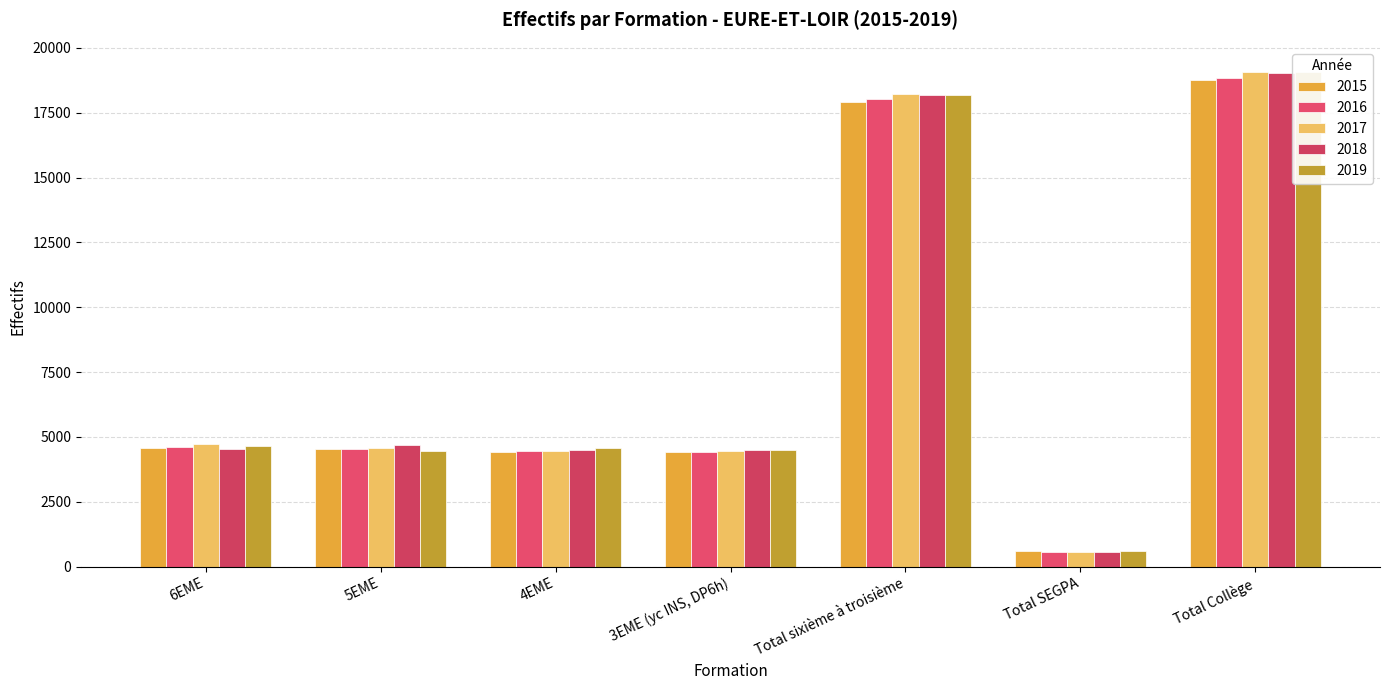

How many bars are there in total?

35